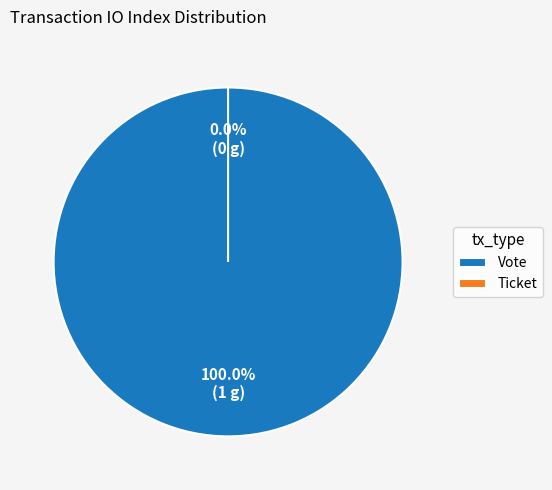

To the nearest percent, what is the difference between the largest and smallest slice percentages?

100%